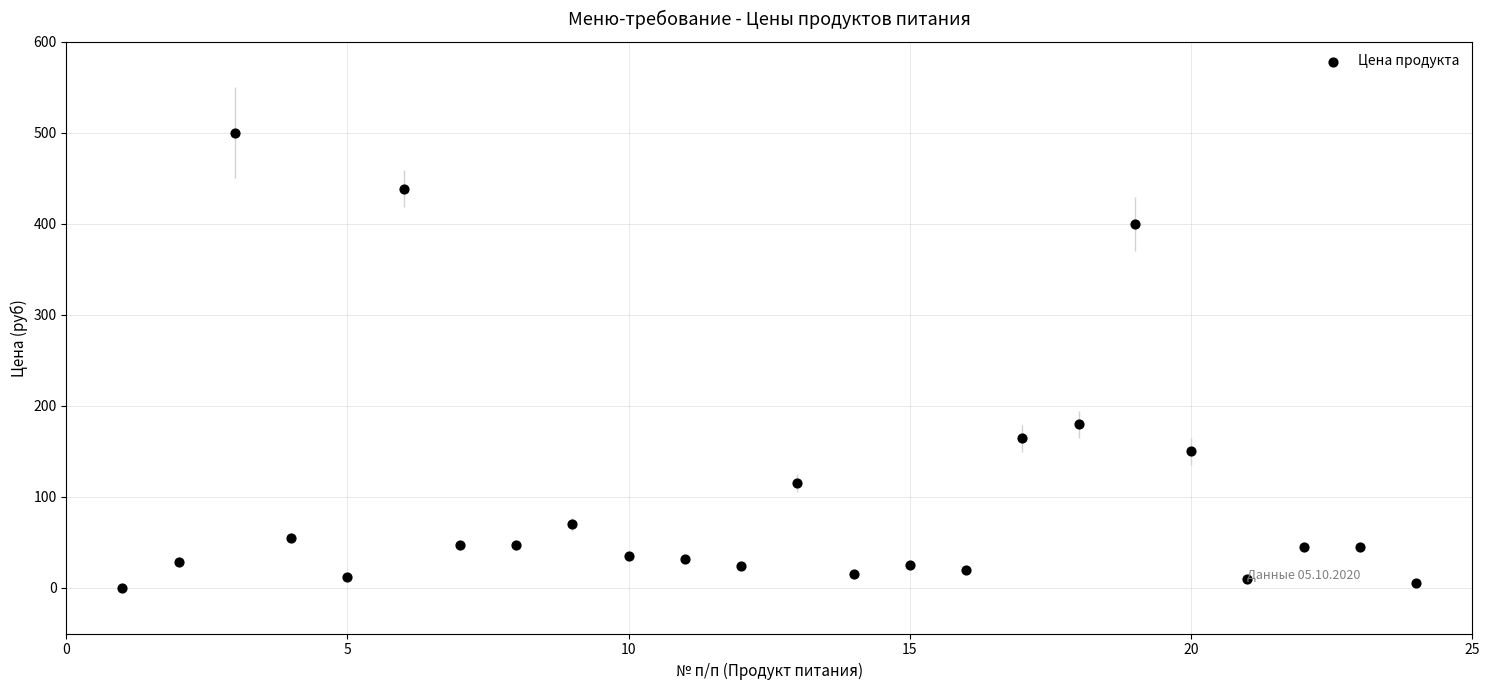

What Y value in the scatter plot is closest to 250?

180.0